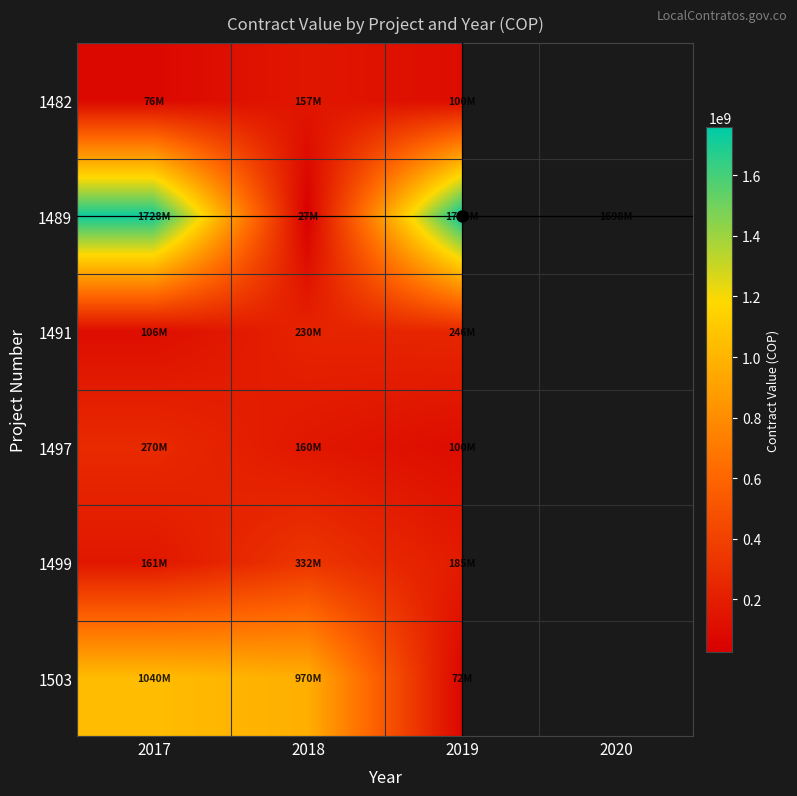

Between 2019 and 2020, which is larger?

2020